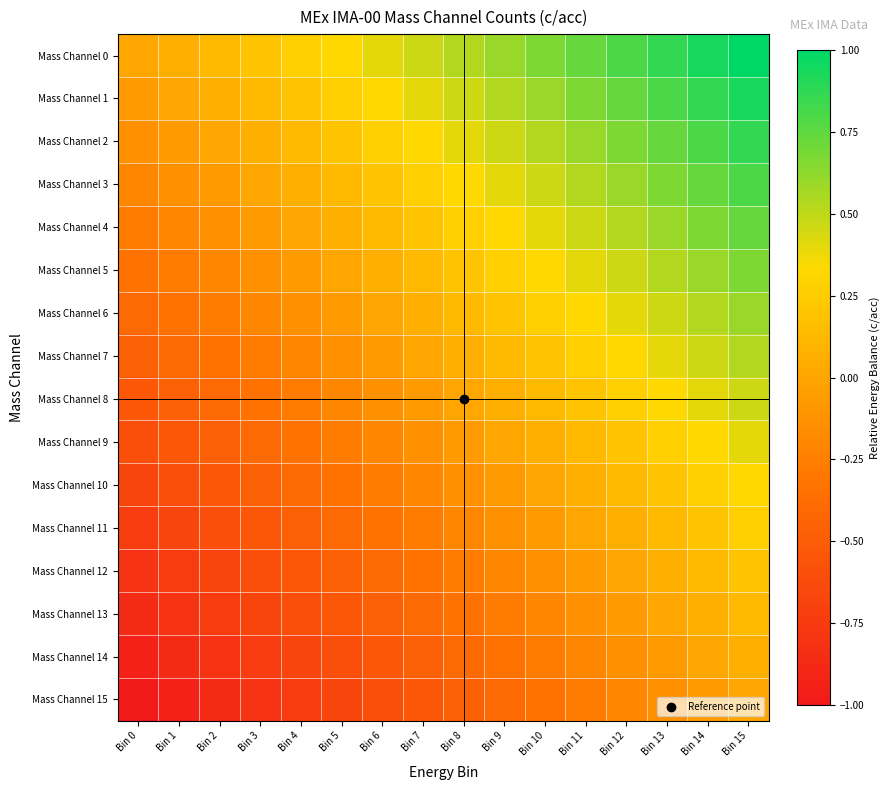

Rank the series by their maximum value, from highest to lowest.

Mass Channel 0, Mass Channel 1, Mass Channel 2, Mass Channel 3, Mass Channel 4, Mass Channel 5, Mass Channel 6, Mass Channel 7, Mass Channel 8, Mass Channel 9, Mass Channel 10, Mass Channel 11, Mass Channel 12, Mass Channel 13, Mass Channel 14, Mass Channel 15